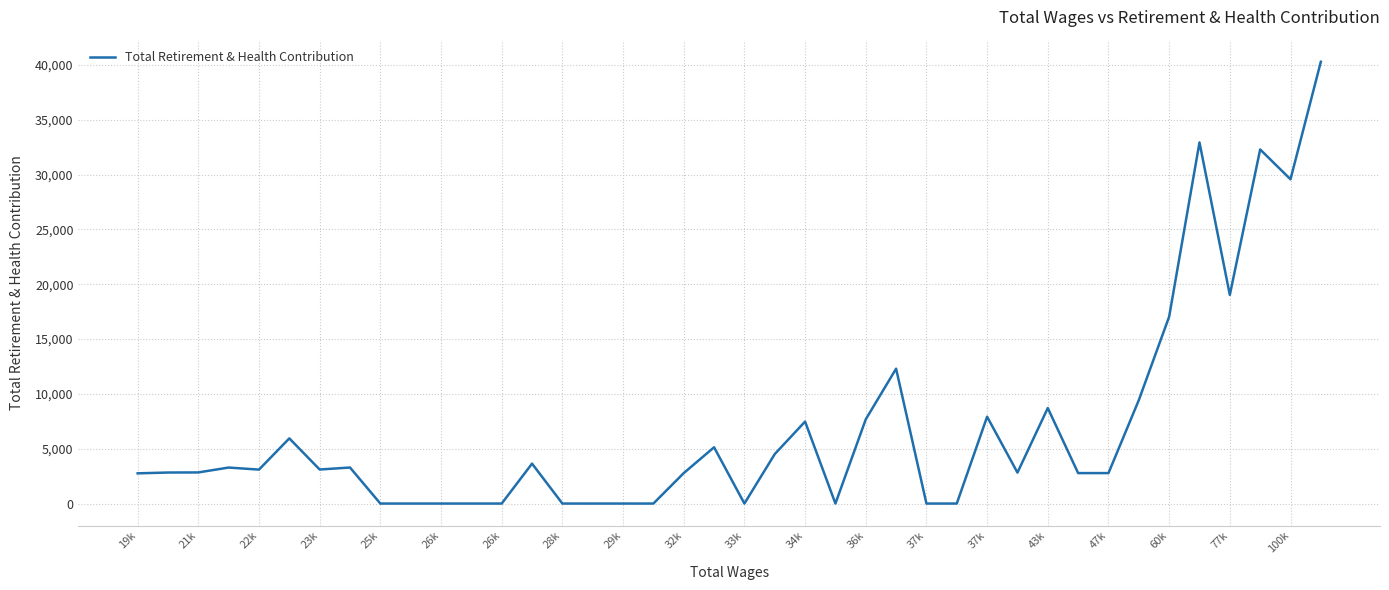

What is the greatest value displayed?

40285